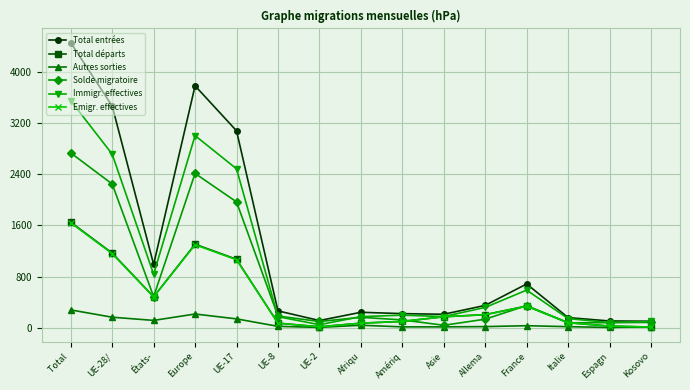

What is the approximate value of Emigr. effectives at États-, to the nearest 10?

480